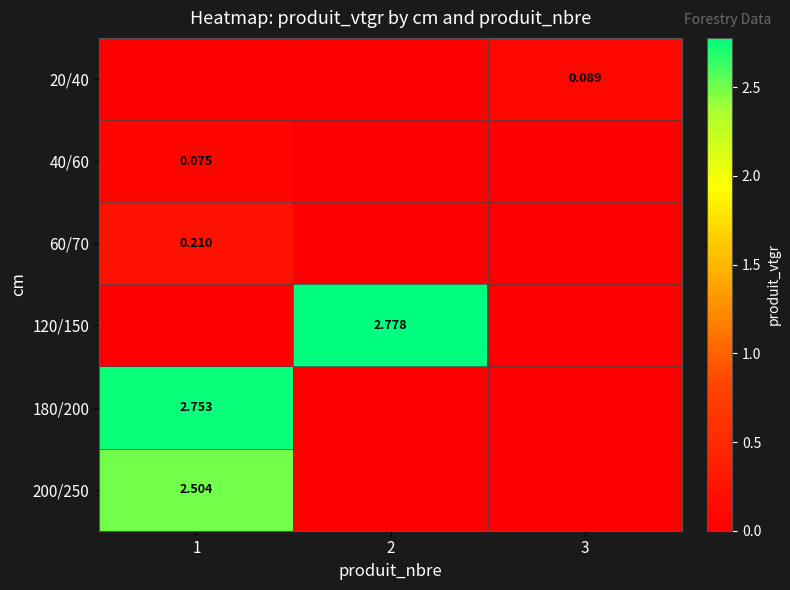

Which series has the largest total across all categories?

120/150